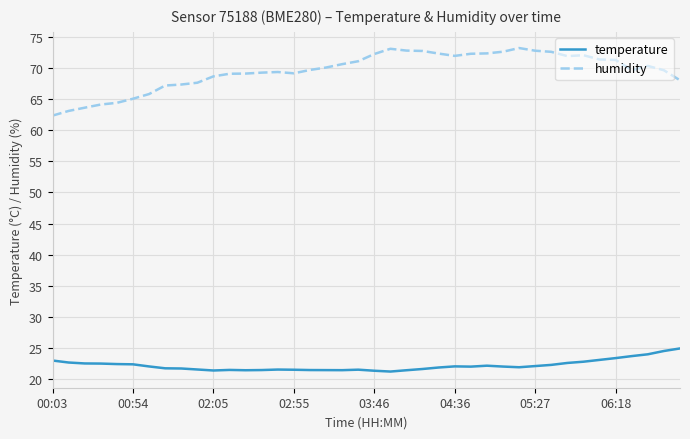

What is the minimum value for humidity?

62.3